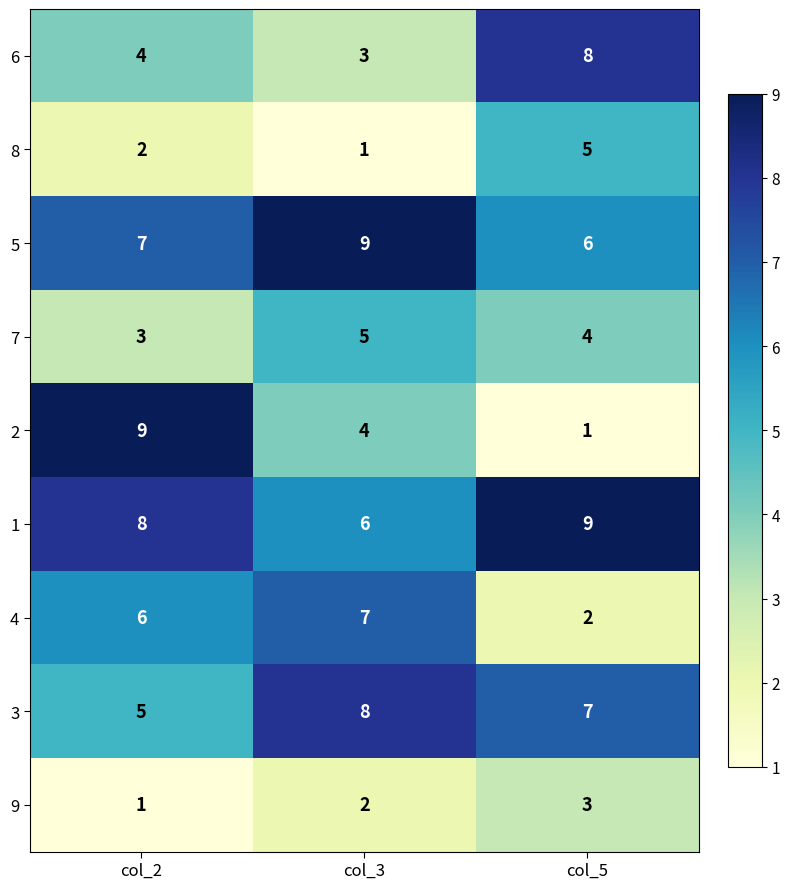

True or false: 3 has a value of 8 at col_3.

True